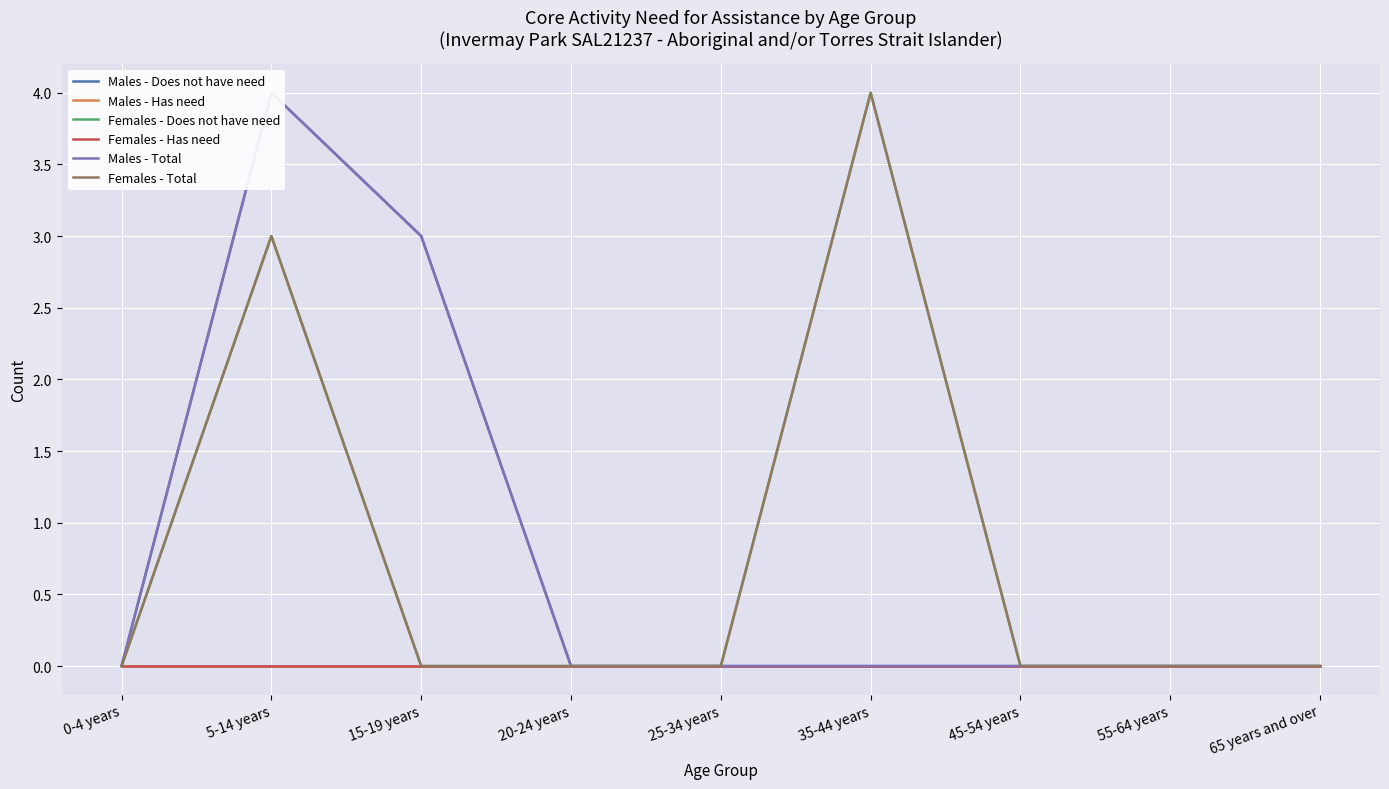

Which series changed the most between 0-4 years and 25-34 years?

Males - Does not have need